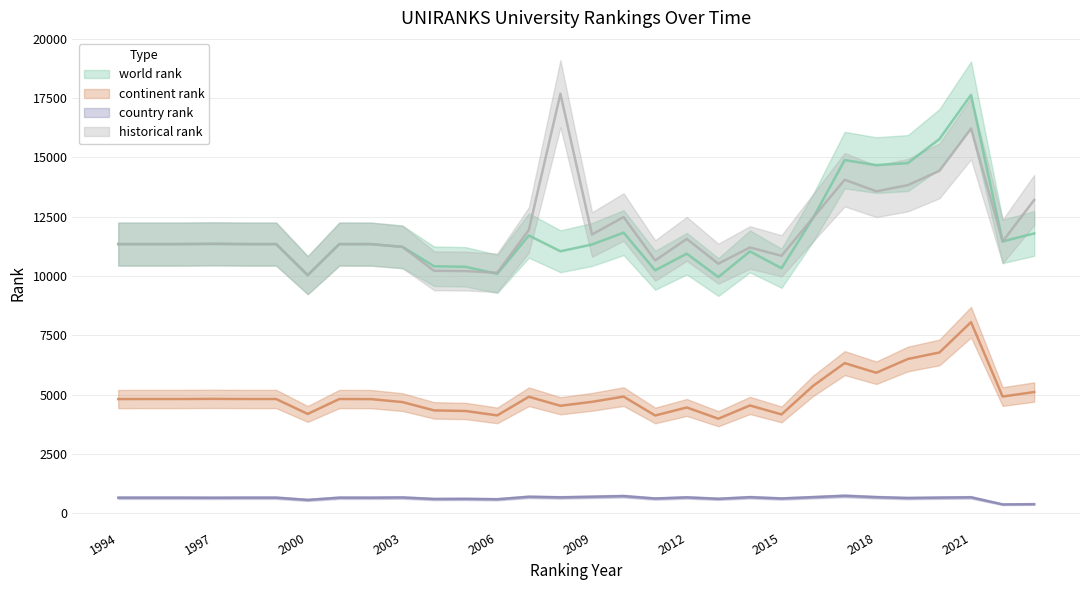

Is this an area chart (filled region under the line)?

No